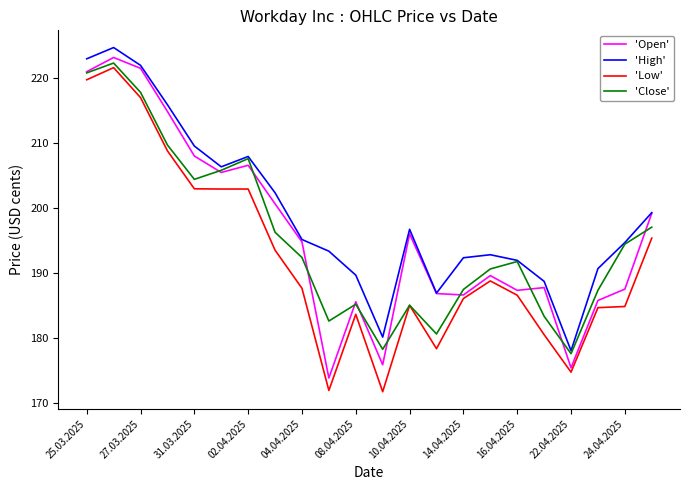

Which series has the largest total across all categories?

'High'